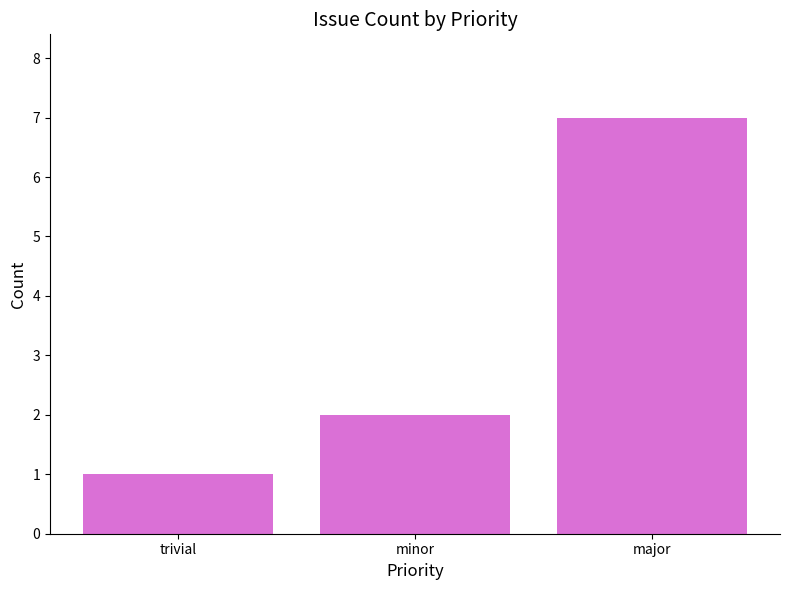

How many values are between 1 and 7?

3